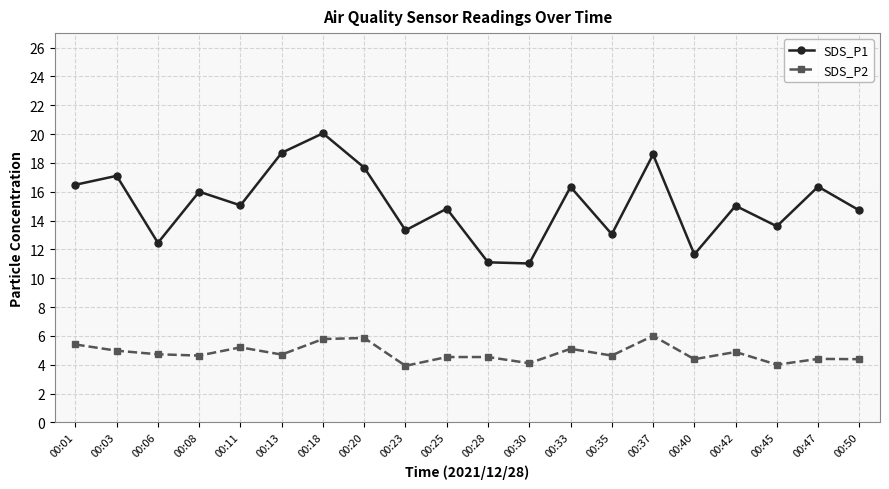

Which series changed the most between 00:25 and 00:28?

SDS_P1